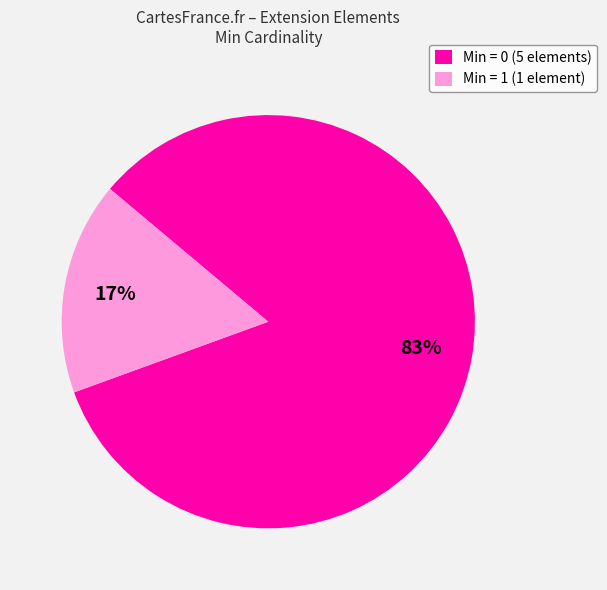

Which slice is the largest?

Min = 0 (5 elements)